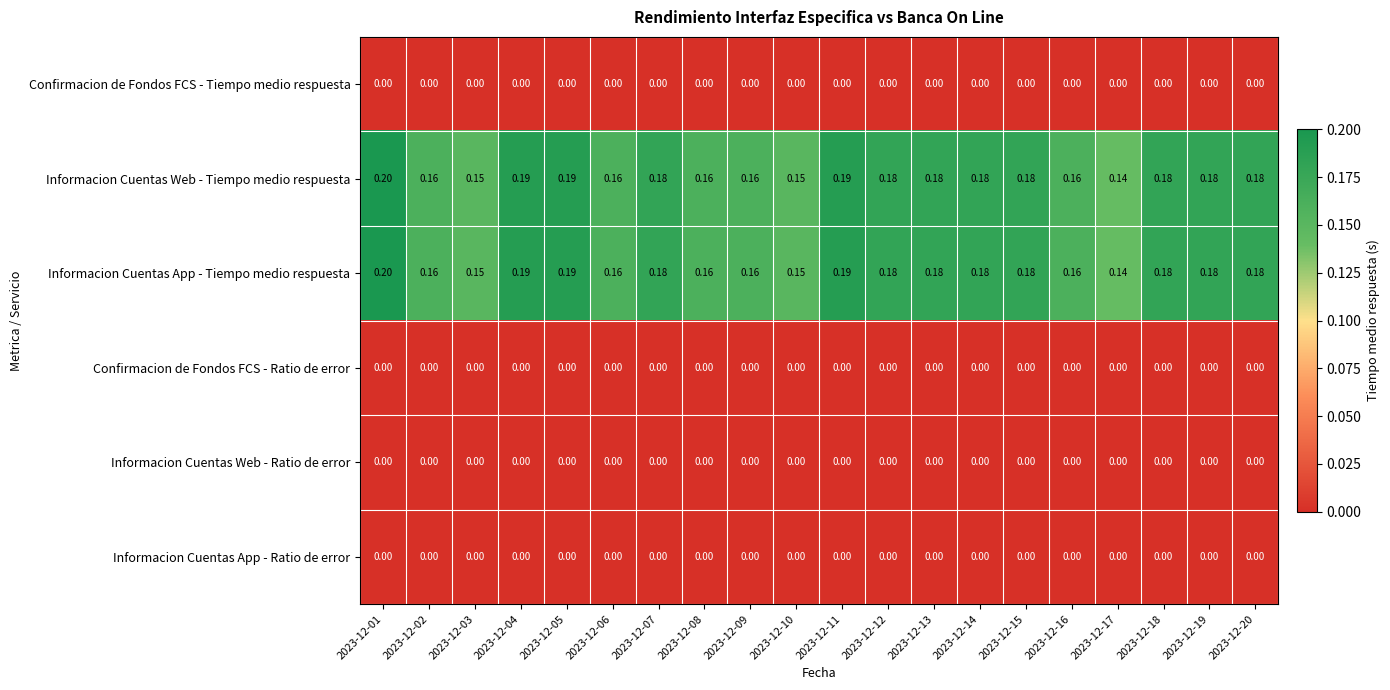

How many series are shown in this chart?

6